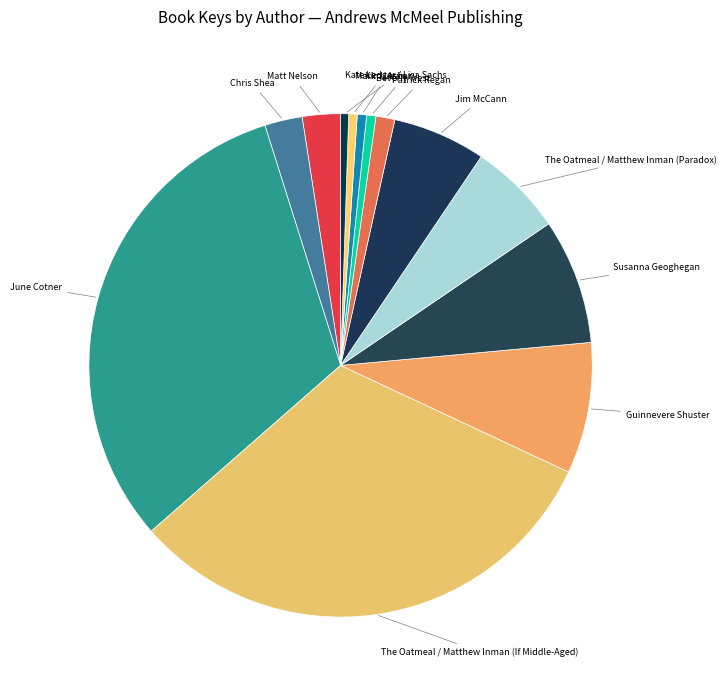

Approximately how many times larger is the value at Kim Levin compared to Susanna Geoghegan?

0.1